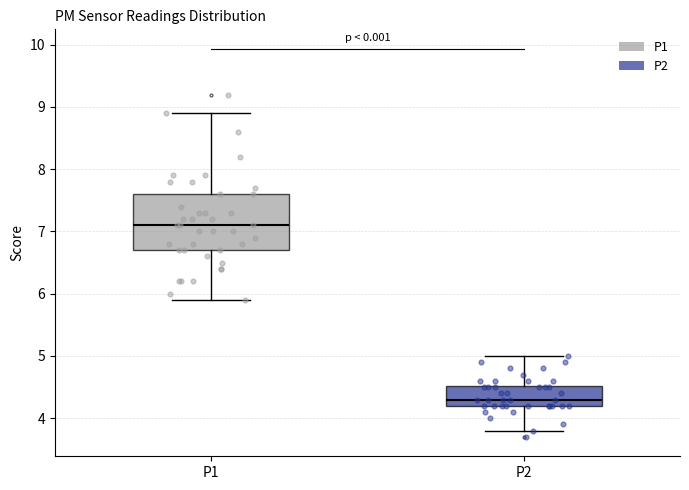

Which box's median line is the lowest?

P2